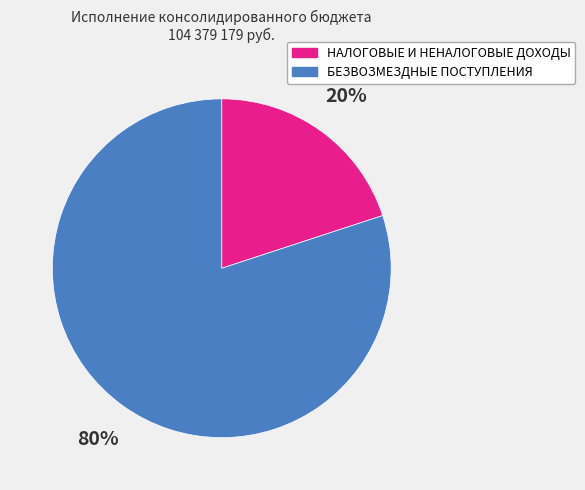

Which slice is the smallest?

НАЛОГОВЫЕ И НЕНАЛОГОВЫЕ ДОХОДЫ